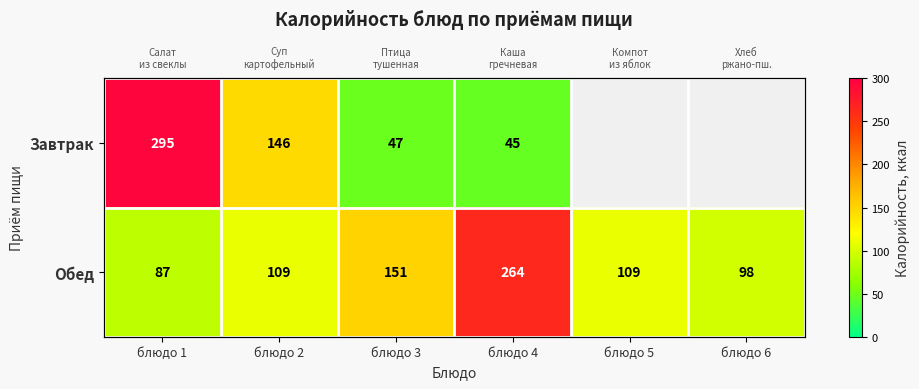

At which category is the sum across all series the highest?

блюдо 1